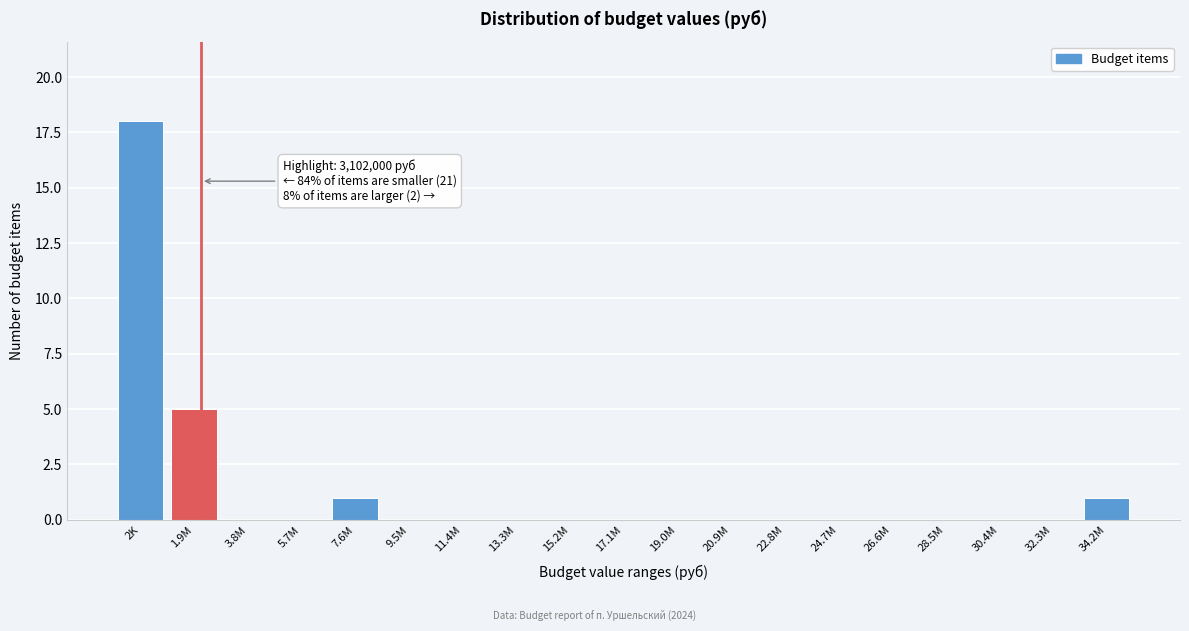

Reading right to left, what are all the values shown in this chart?

34.2M=1	32.3M=0	30.4M=0	28.5M=0	26.6M=0	24.7M=0	22.8M=0	20.9M=0	19.0M=0	17.1M=0	15.2M=0	13.3M=0	11.4M=0	9.5M=0	7.6M=1	5.7M=0	3.8M=0	1.9M=5	2K=18